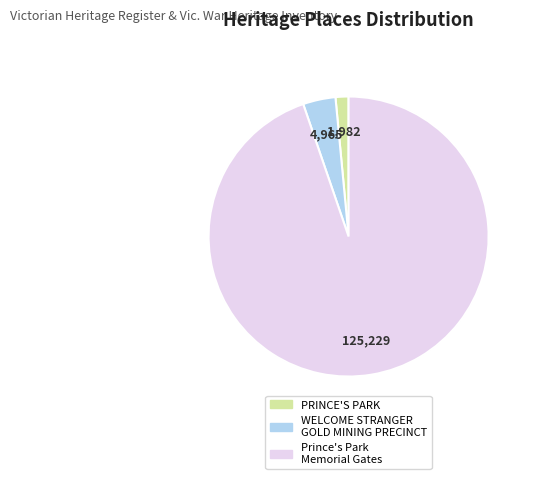

What is the largest slice in the pie chart?

Prince's Park Memorial Gates